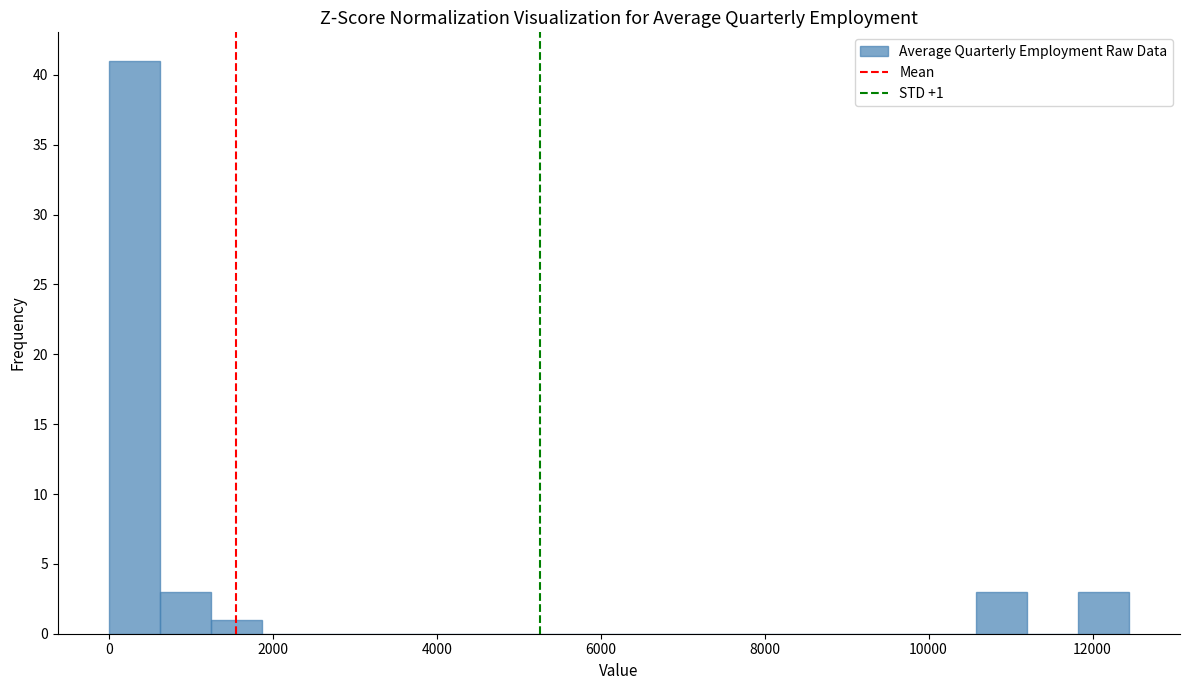

Read against the x-axis, roughly where is the centre of the tallest bar?

400